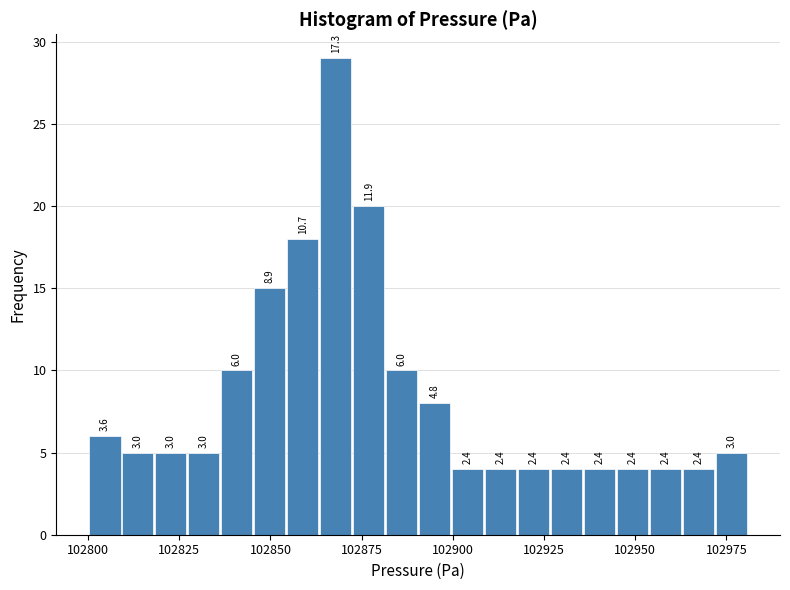

Around what value on the x-axis is the tallest bar? Give the approximate position of its centre, as read against the axis.

102870